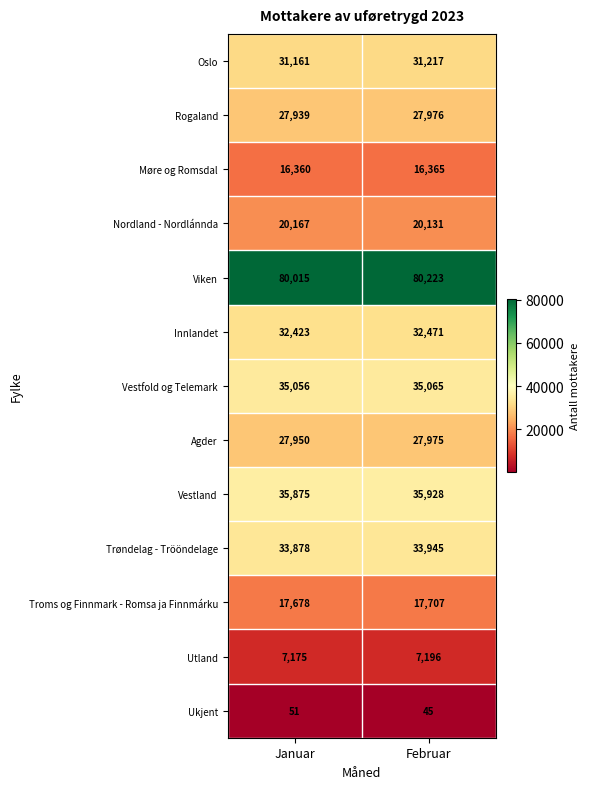

What is the difference between the maximum and minimum values in the Ukjent series?

6